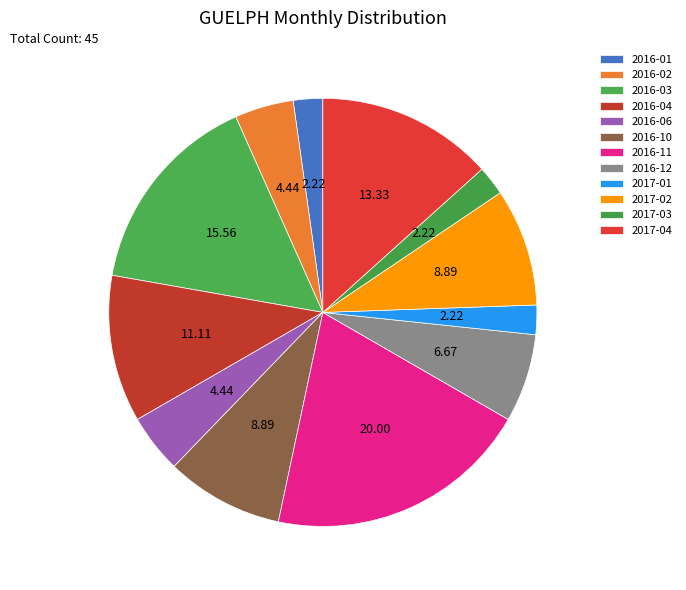

How many slices are in this pie chart?

12